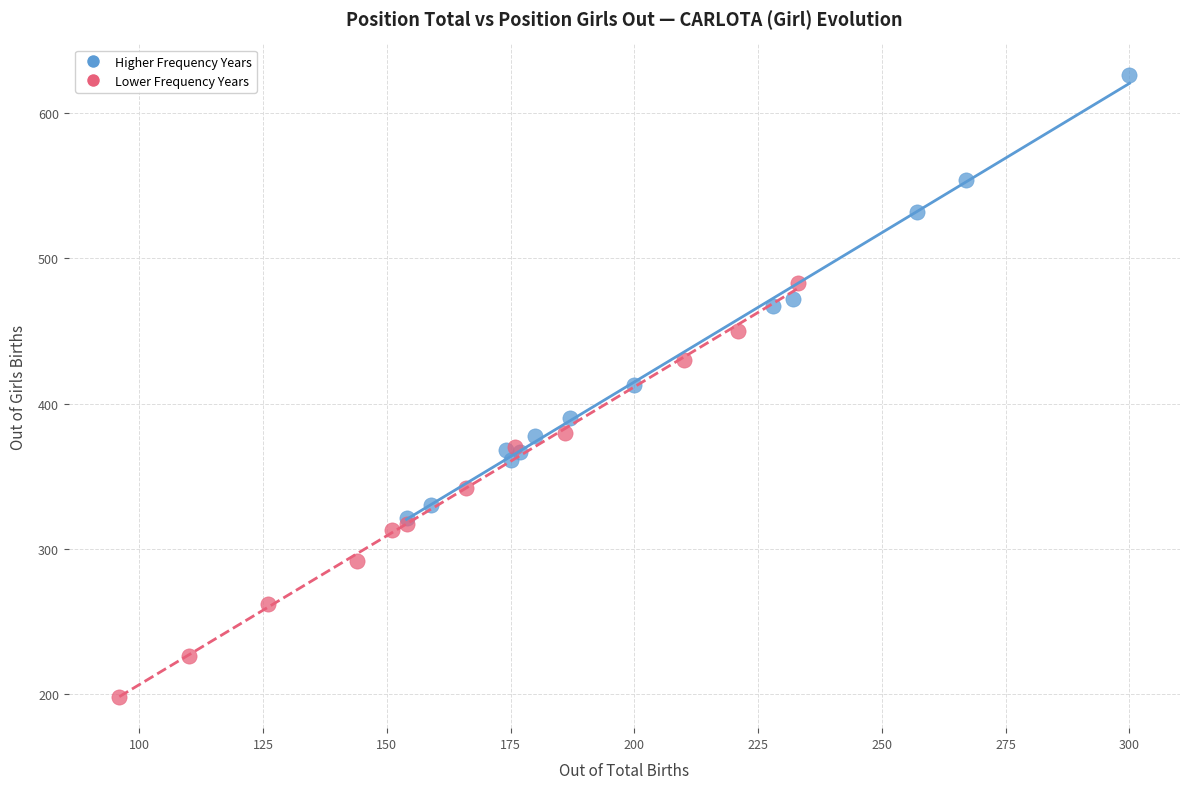

Which series contains the lowest Y value?

Lower Frequency Years